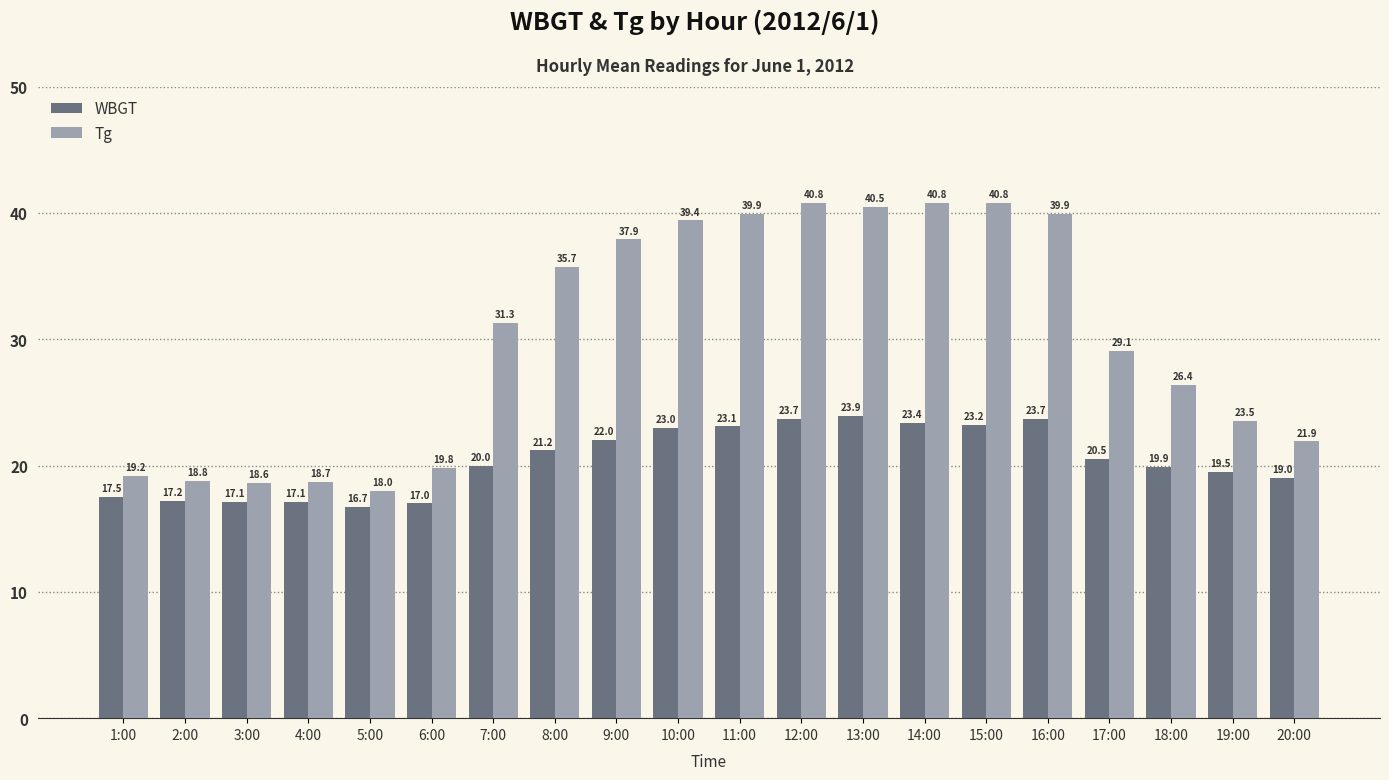

True or false: Tg has a value of 11.0 at 2:00.

False